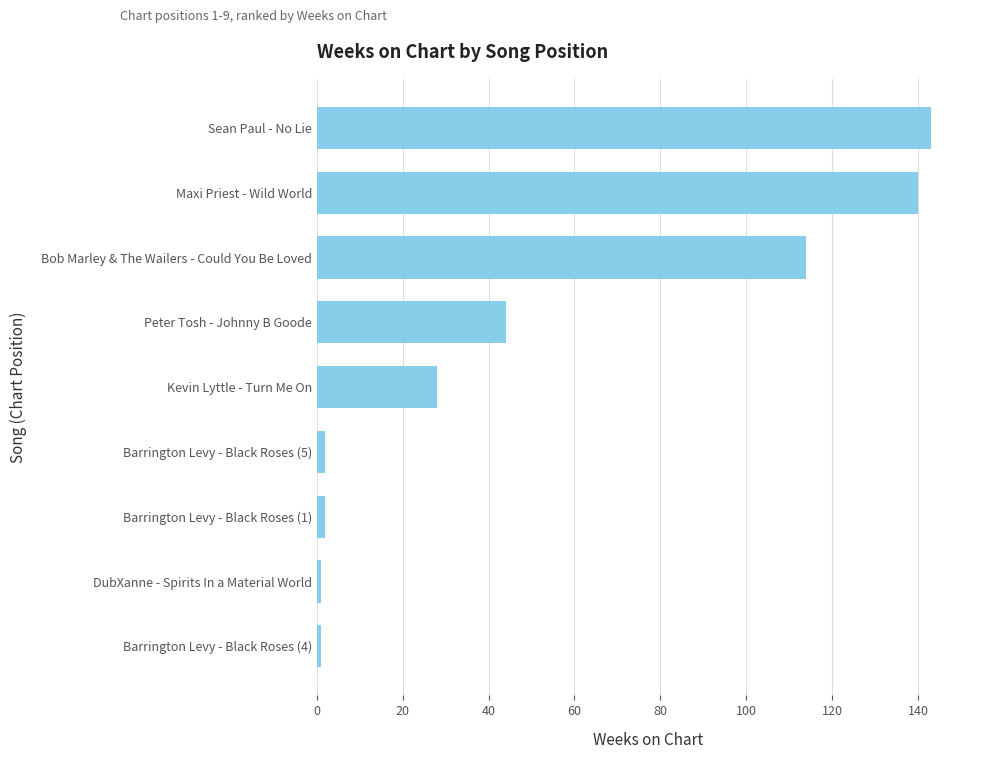

What is the maximum value shown in the chart?

143